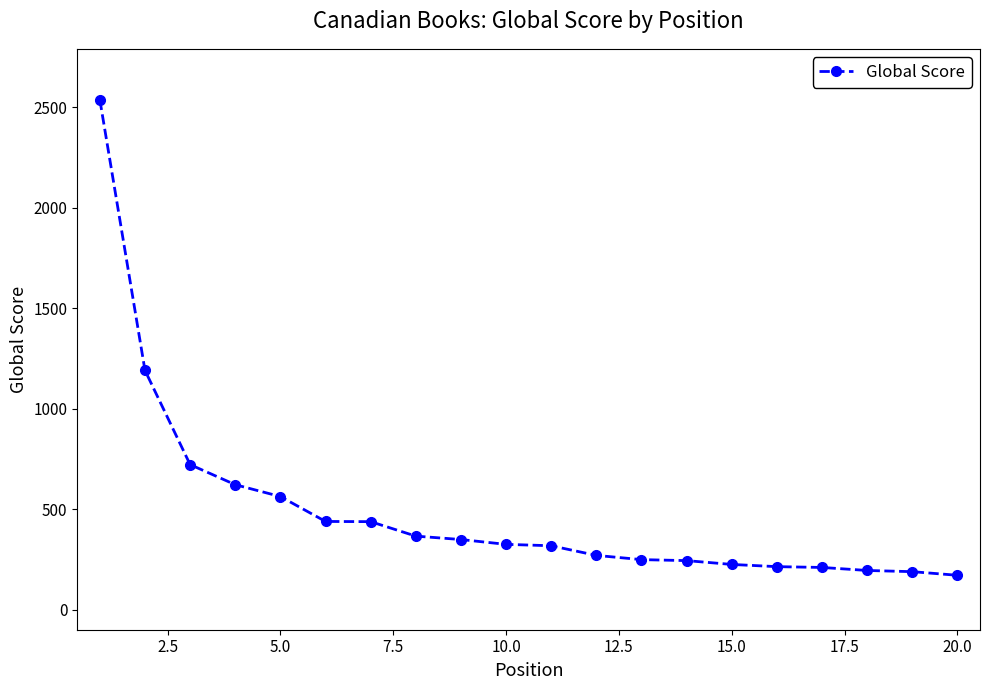

What is the difference between the second highest and second lowest values?

1002